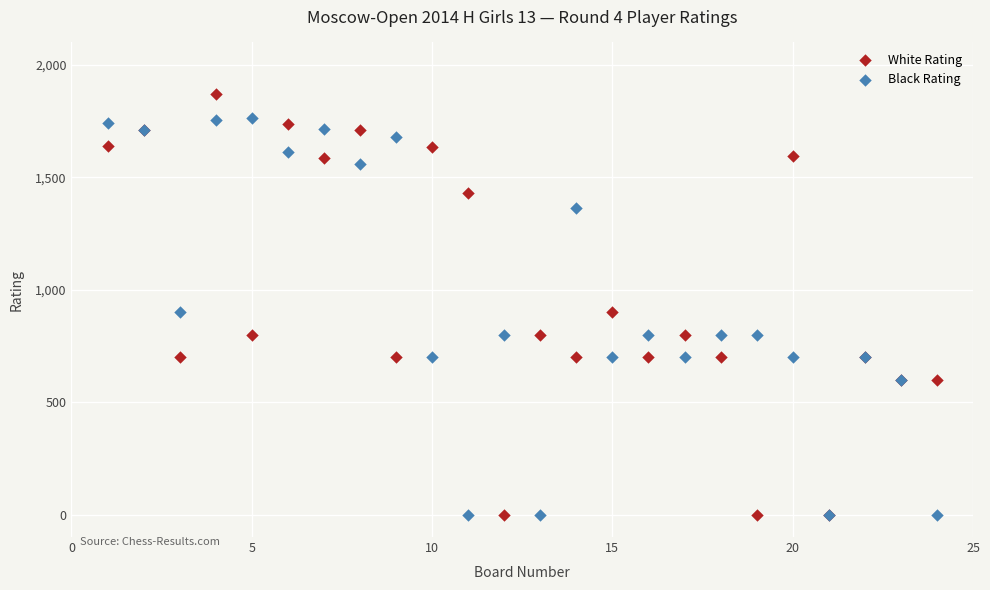

What is the X range (max minus min) for the scatter plot?

23